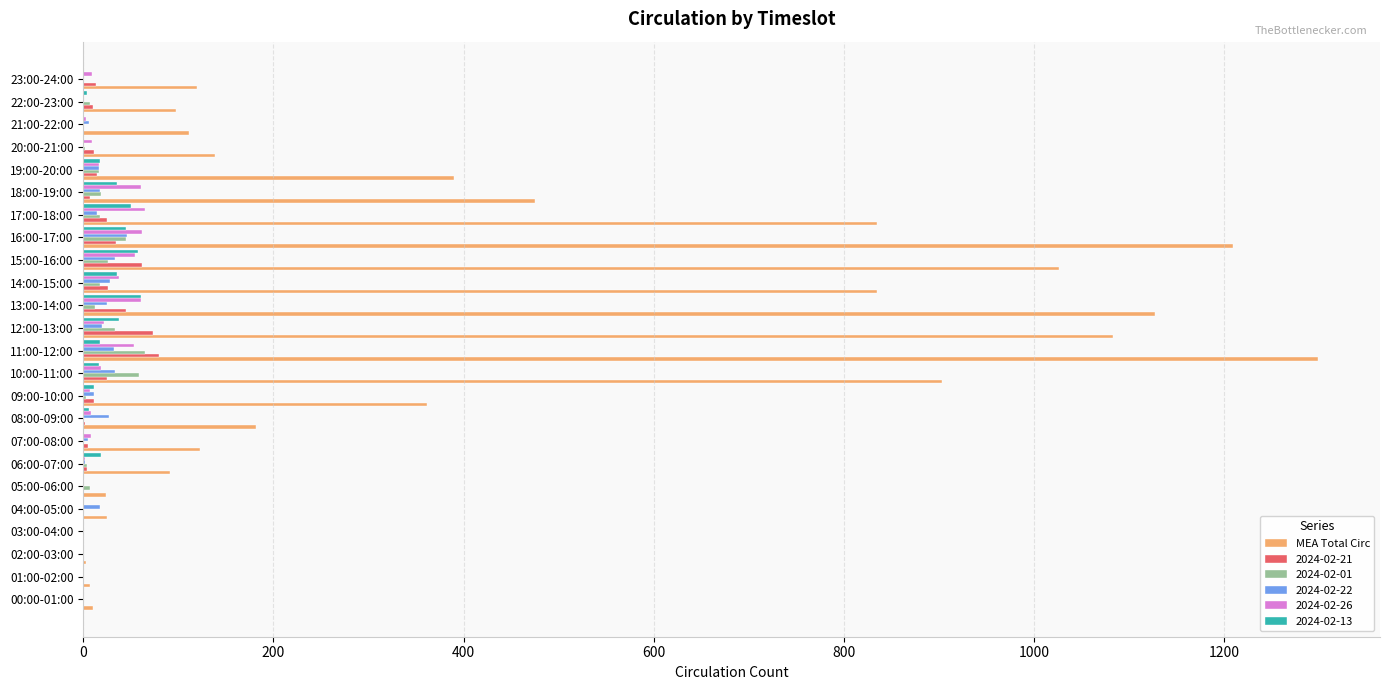

What is the highest value of the MEA Total Circ series?

1299